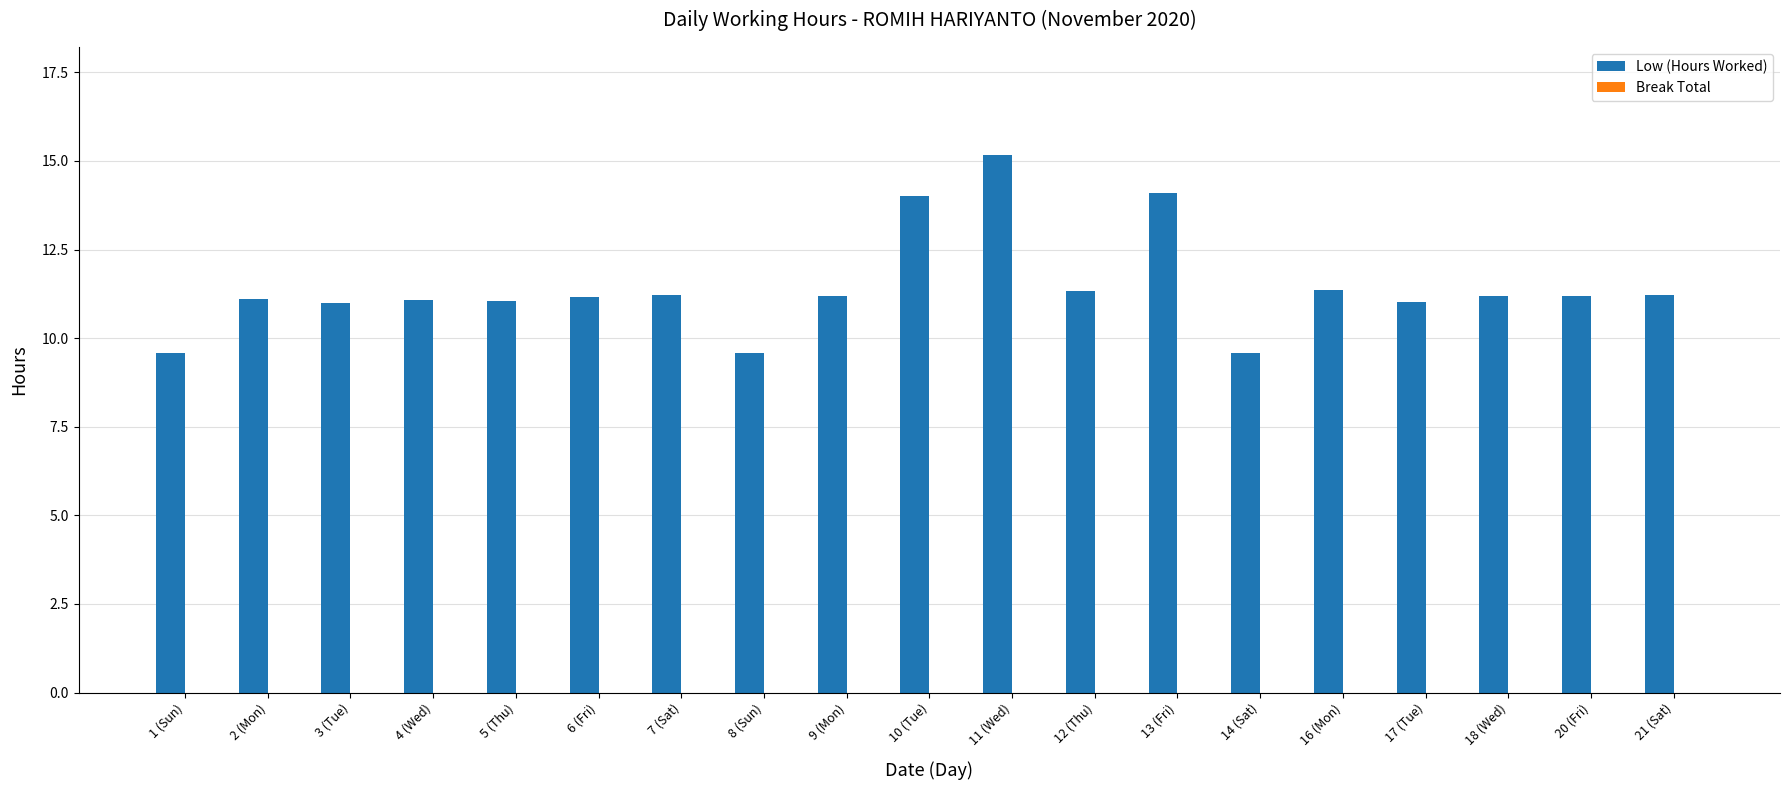

Which has a higher value, 9 (Mon) or 1 (Sun)?

9 (Mon)